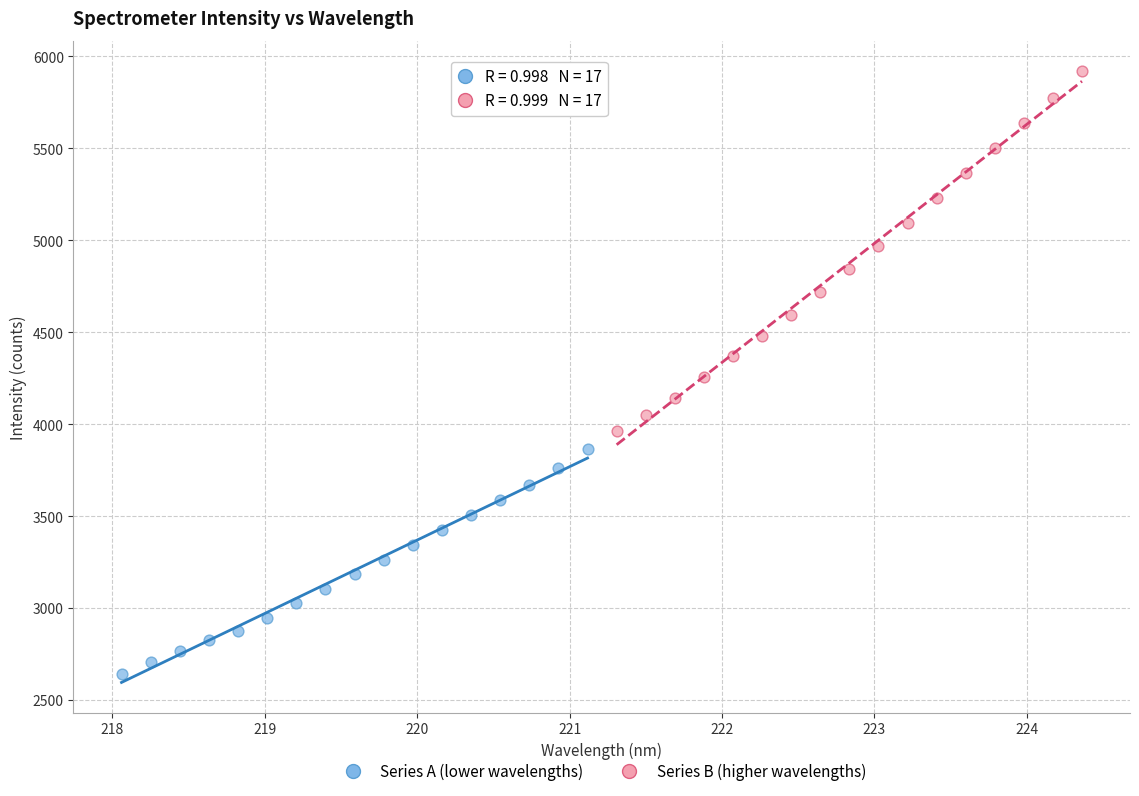

Which series reaches the minimum Y coordinate?

Series A (lower wavelengths)